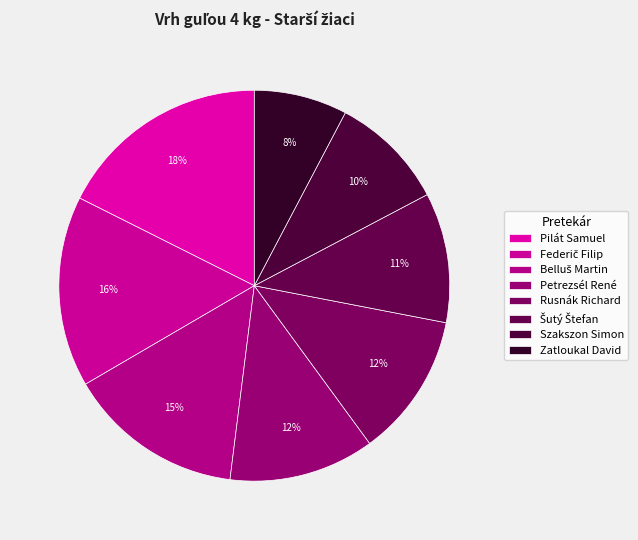

The Petrezsél René slice represents 3% of the pie. True or false?

False